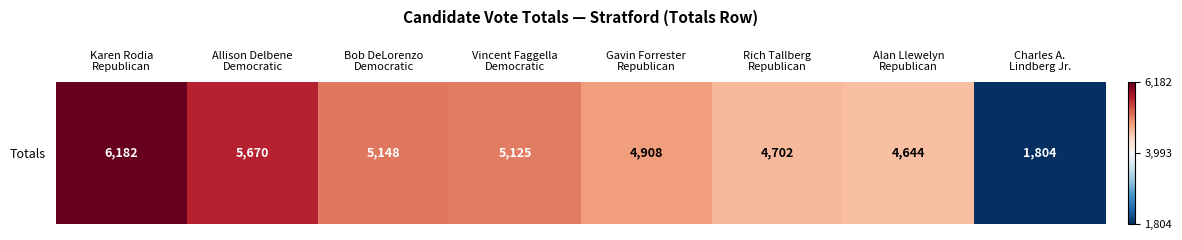

At which label does the data first exceed 5125?

Karen Rodia
Republican